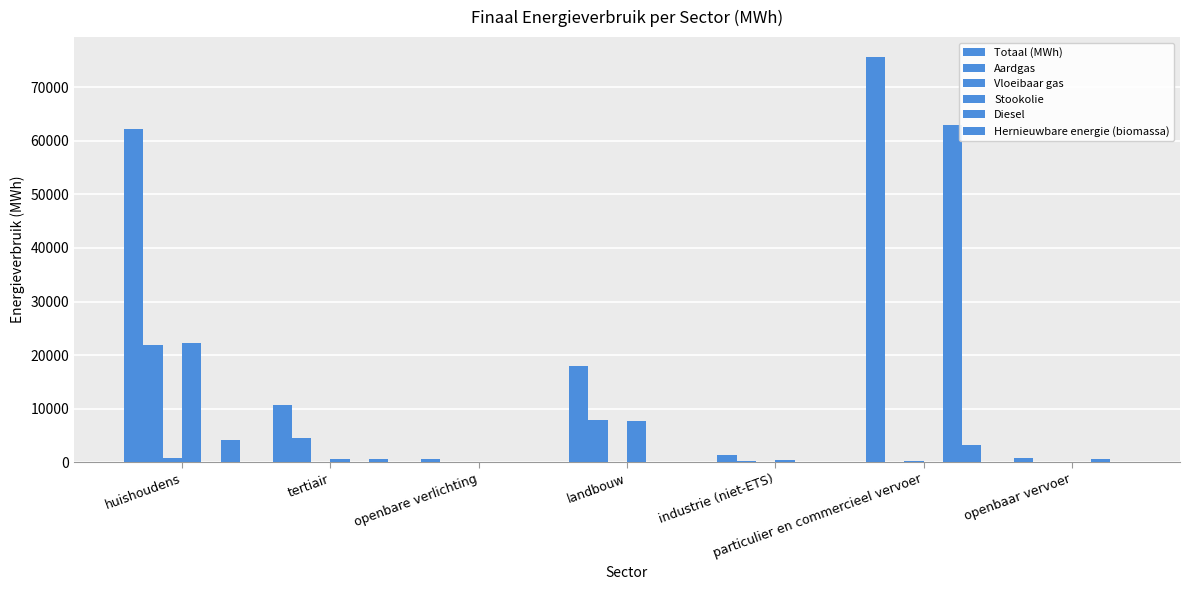

Are the bars horizontal?

No